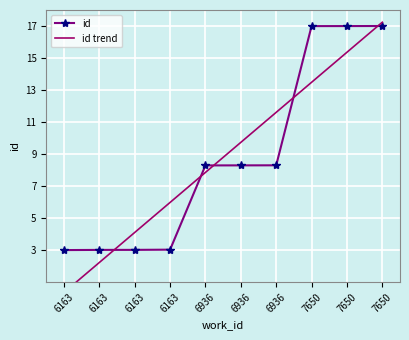

What is the total value across all series at 6163?

3.3